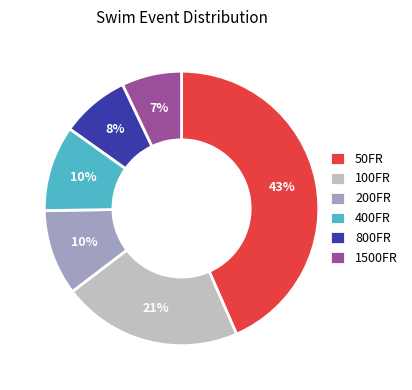

What percentage is the 1500FR slice, to the nearest percent?

7%